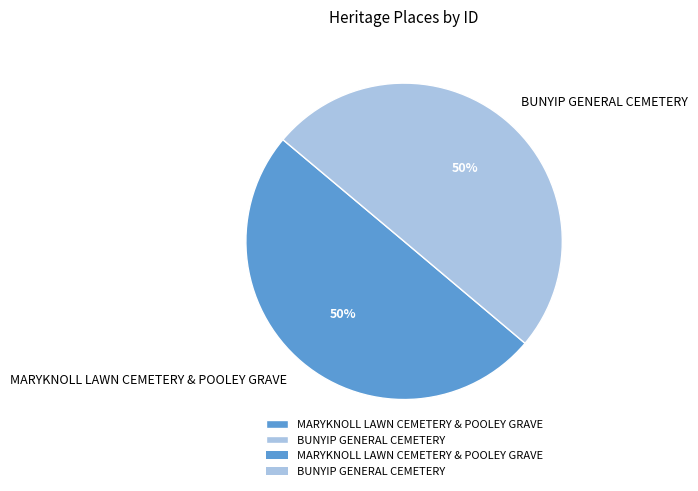

Approximately how many times larger is the value at BUNYIP GENERAL CEMETERY compared to MARYKNOLL LAWN CEMETERY & POOLEY GRAVE?

1.0